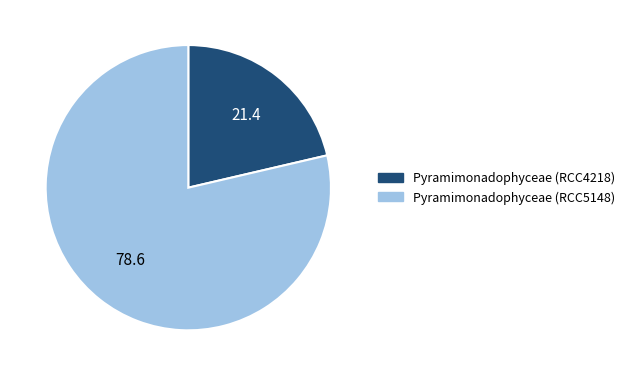

Which category has the biggest portion of the pie?

Pyramimonadophyceae (RCC5148)